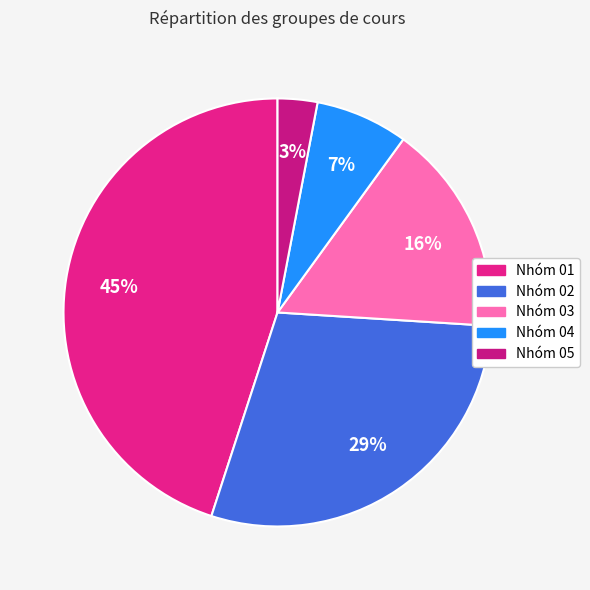

Is there a majority slice in this chart?

No